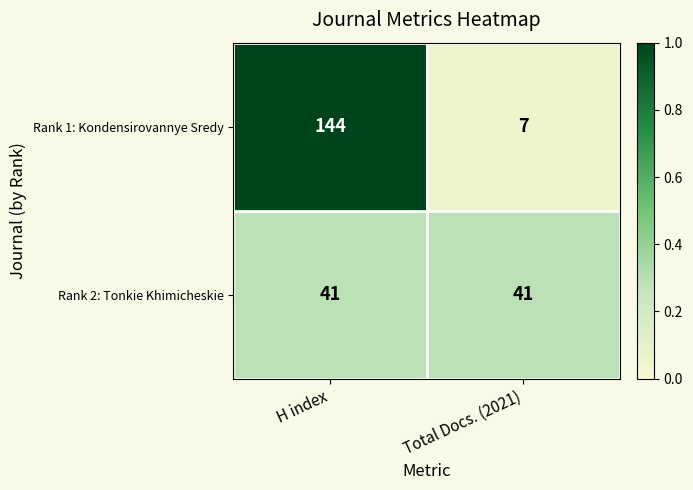

What is the approximate value of Rank 1: Kondensirovannye Sredy at Total Docs. (2021), to the nearest 5?

5